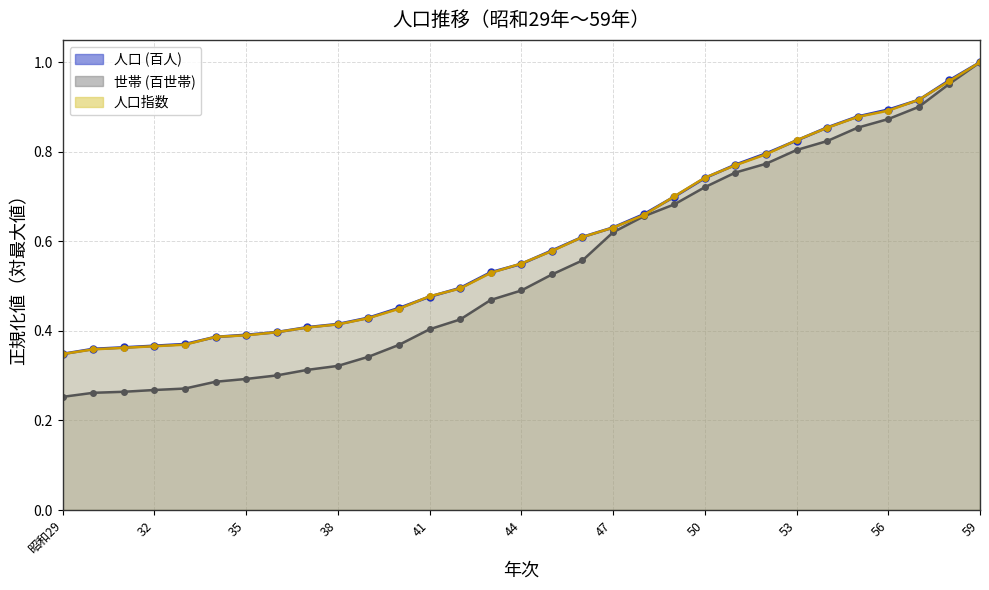

How many categories are shown in the chart?

31